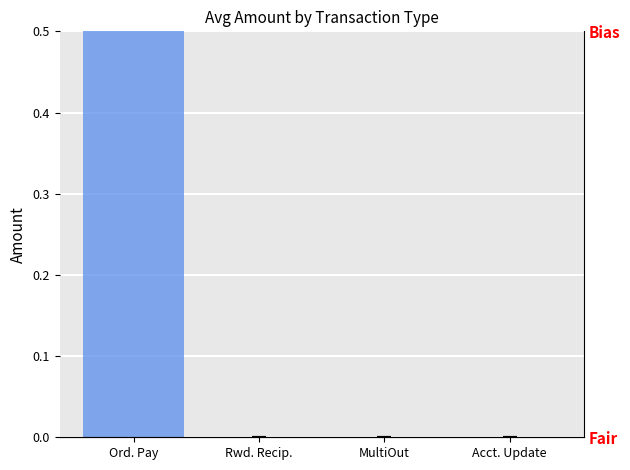

What is the sum of all values?

2.8